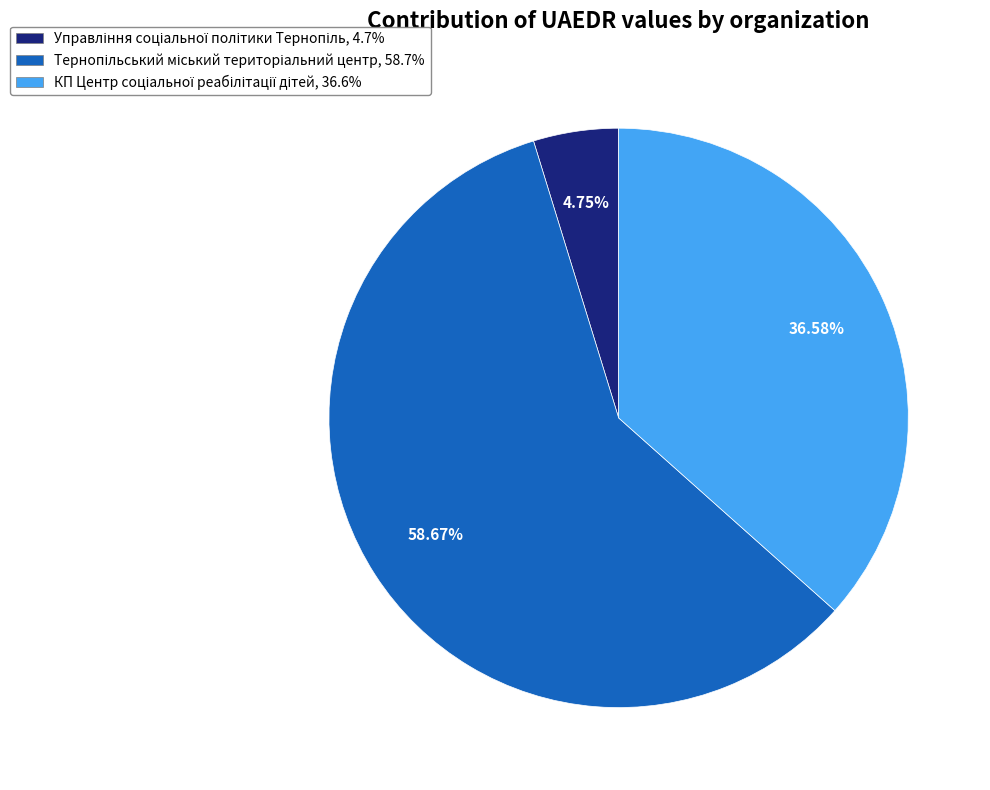

To the nearest percent, what is the average slice percentage?

33%